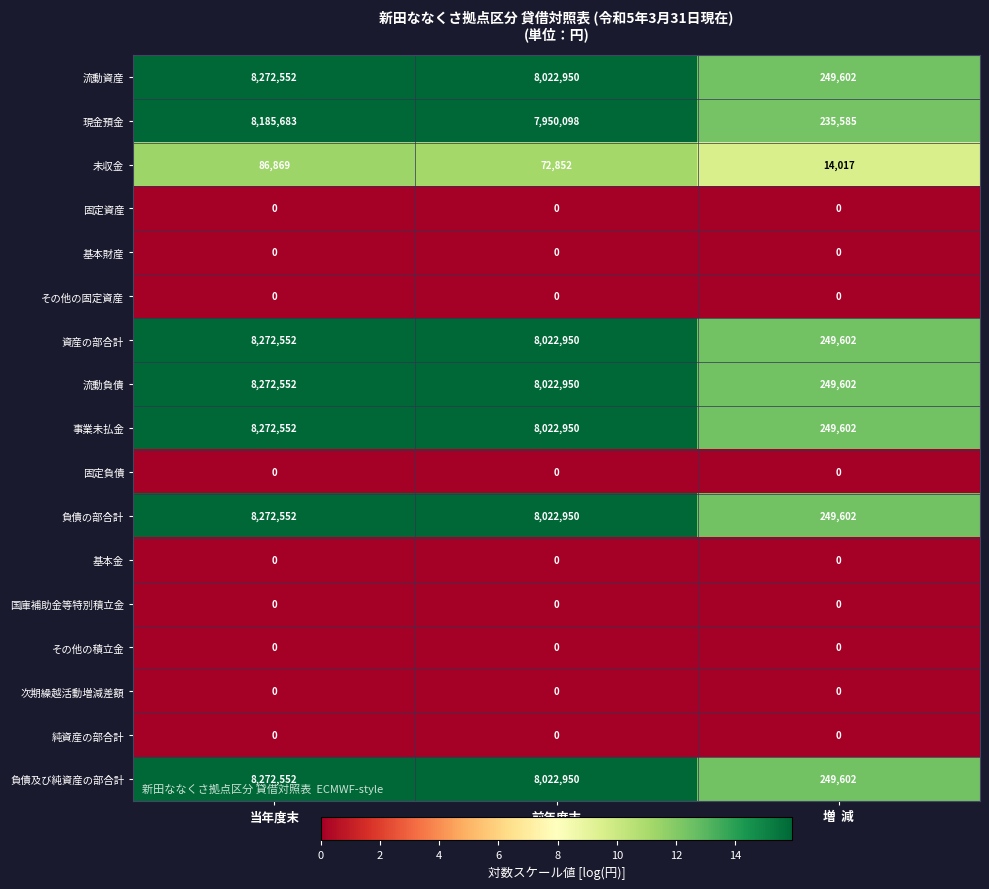

What is the maximum value shown in the chart?

8272552